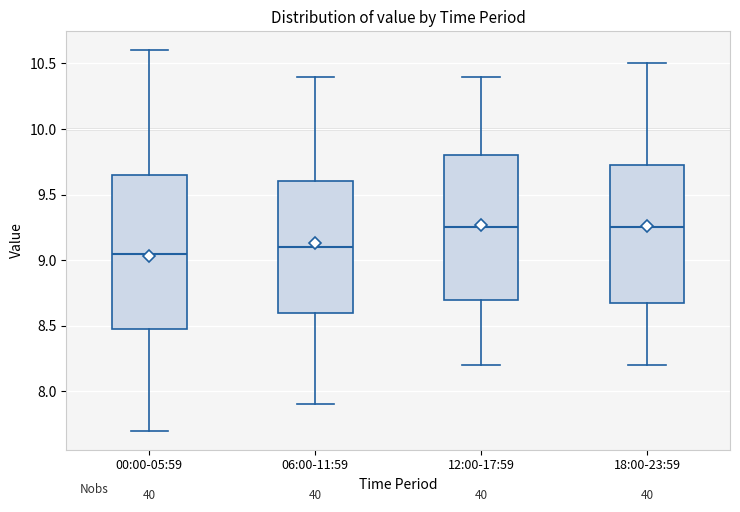

Reading left to right, read every box against the y-axis: the position of its median line, the range the box covers, and the ends of its whiskers. The values are not printed on the chart, so give them approximately, as read against the axis.

00:00-05:59: median 9.05, box 8.50 to 9.65, whiskers 7.70 to 10.60
06:00-11:59: median 9.10, box 8.60 to 9.60, whiskers 7.90 to 10.40
12:00-17:59: median 9.25, box 8.70 to 9.80, whiskers 8.20 to 10.40
18:00-23:59: median 9.25, box 8.70 to 9.75, whiskers 8.20 to 10.50